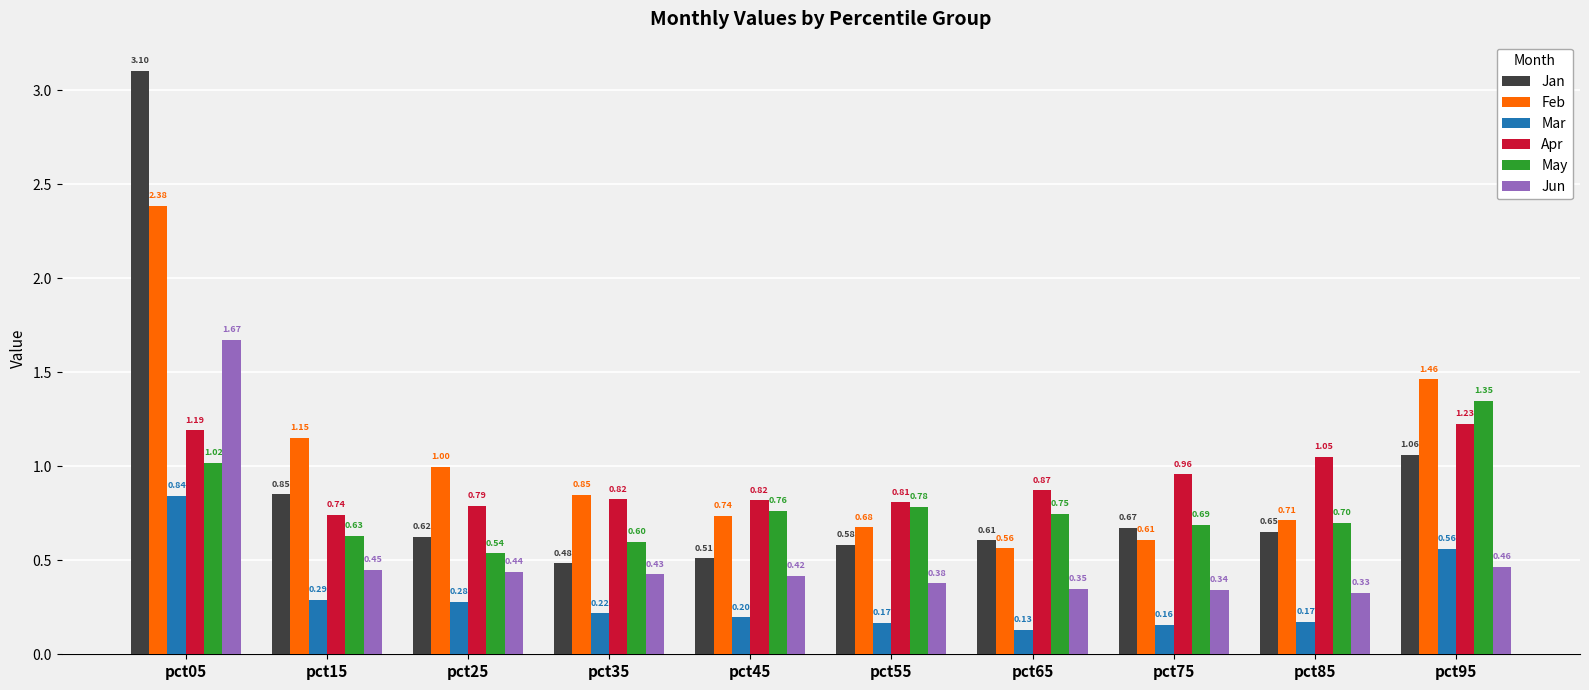

List the labels in order of Jan value, smallest first.

pct35, pct45, pct55, pct65, pct25, pct85, pct75, pct15, pct95, pct05